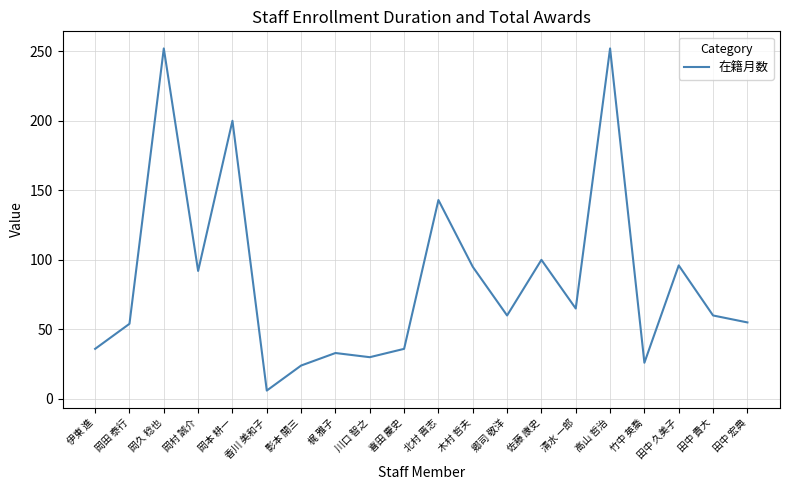

What position from the left is 高山 哲治?

16